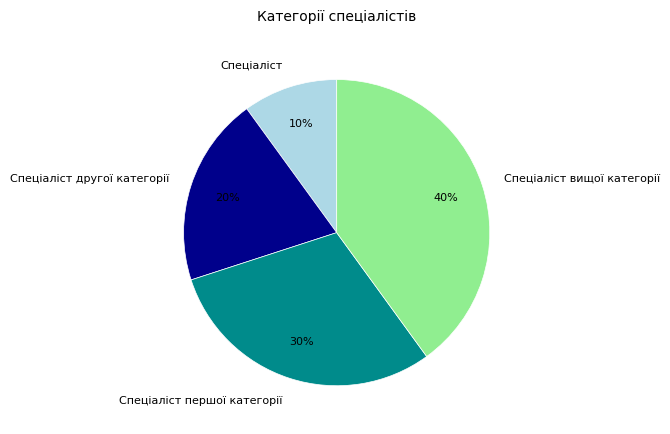

Count the number of slices in the pie.

4